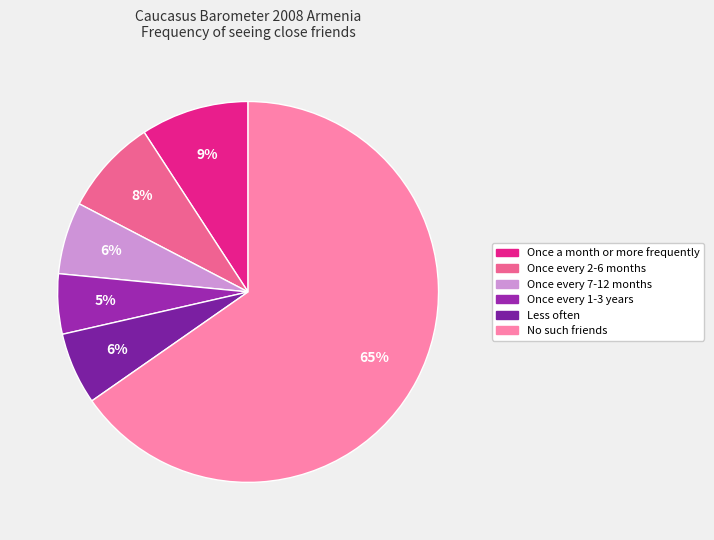

The Once every 7-12 months slice represents 6% of the pie. True or false?

True